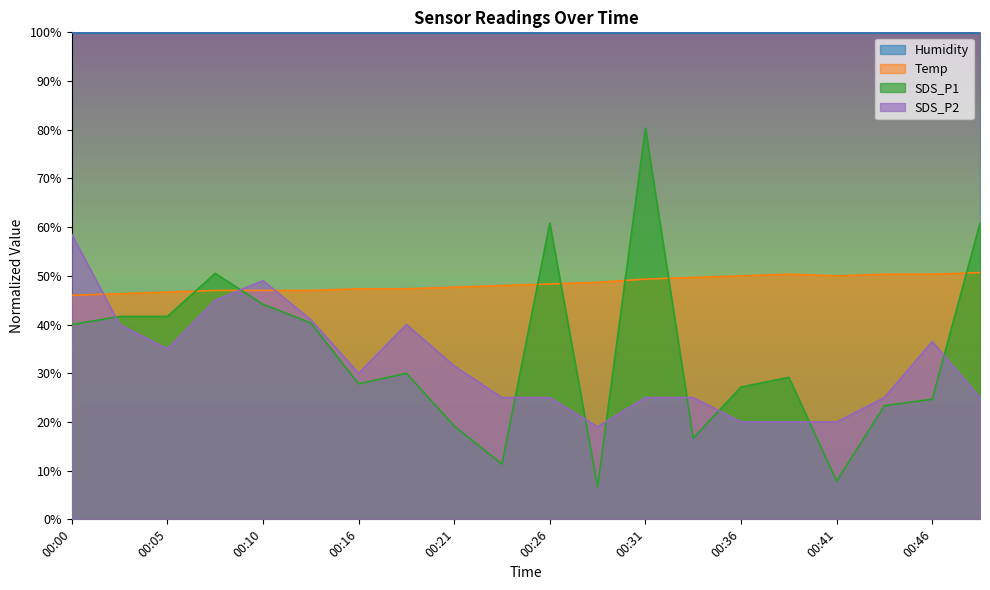

Which series has the widest spread of values?

SDS_P1